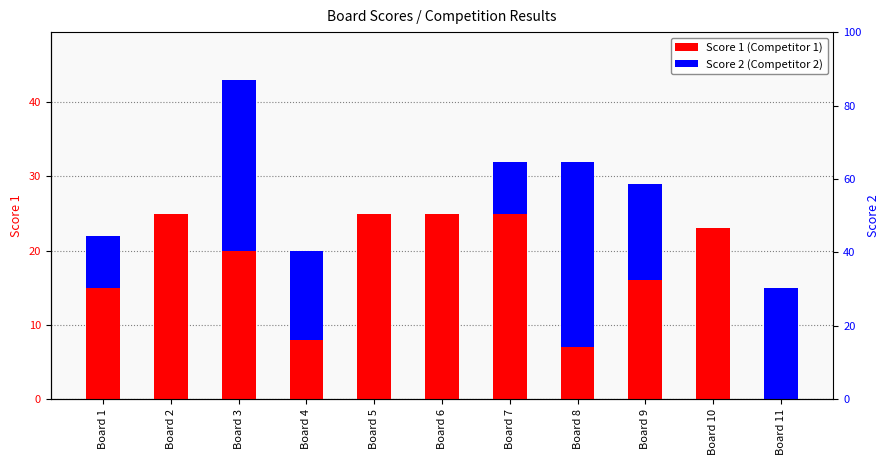

Reading left to right, list all the values displayed in this chart.

Score 1: 15	25	20	8	25	25	25	7	16	23	0
Score 2: 7	0	23	12	0	0	7	25	13	0	15